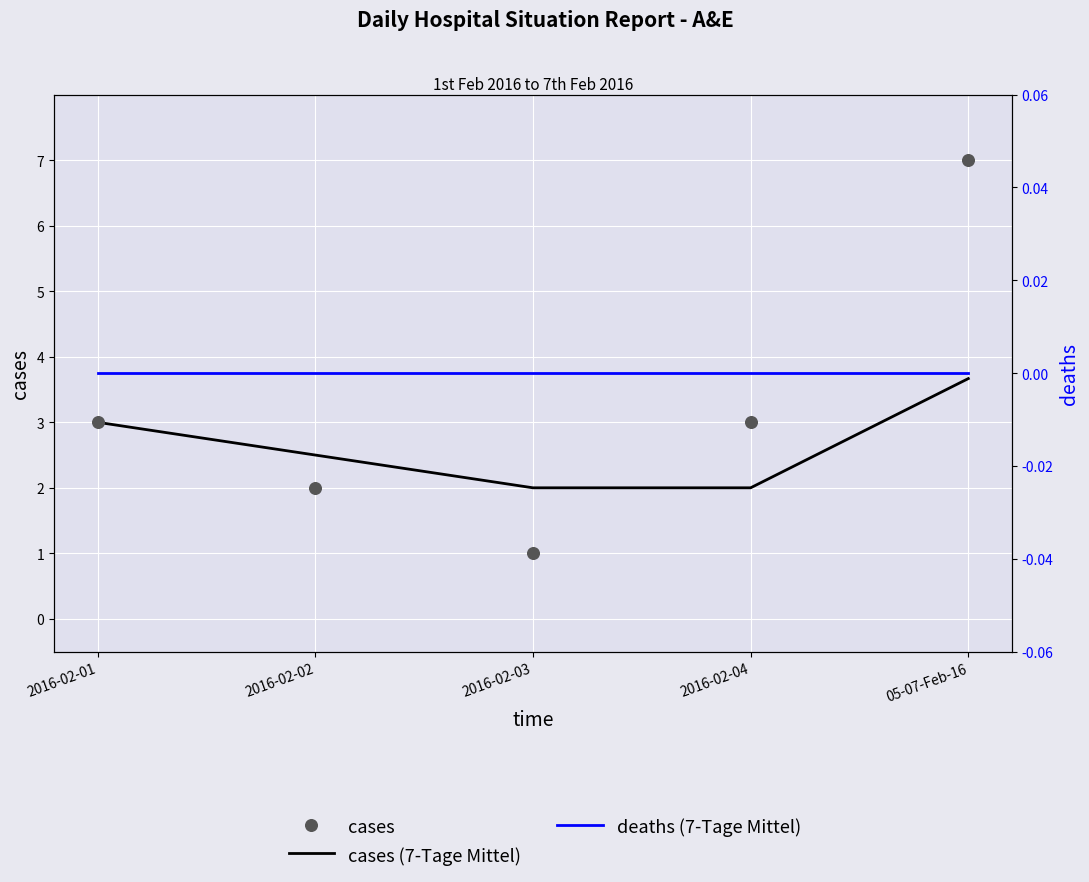

What are all the series names shown in the legend?

cases (7-Tage Mittel), cases, deaths (7-Tage Mittel)